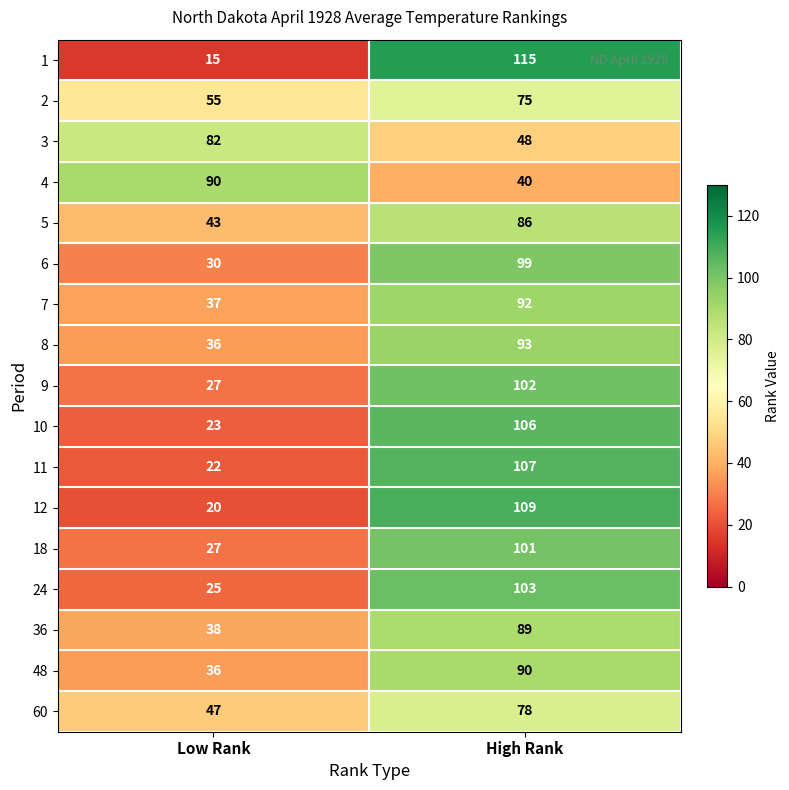

The value of 2 at High Rank is 107. True or false?

False